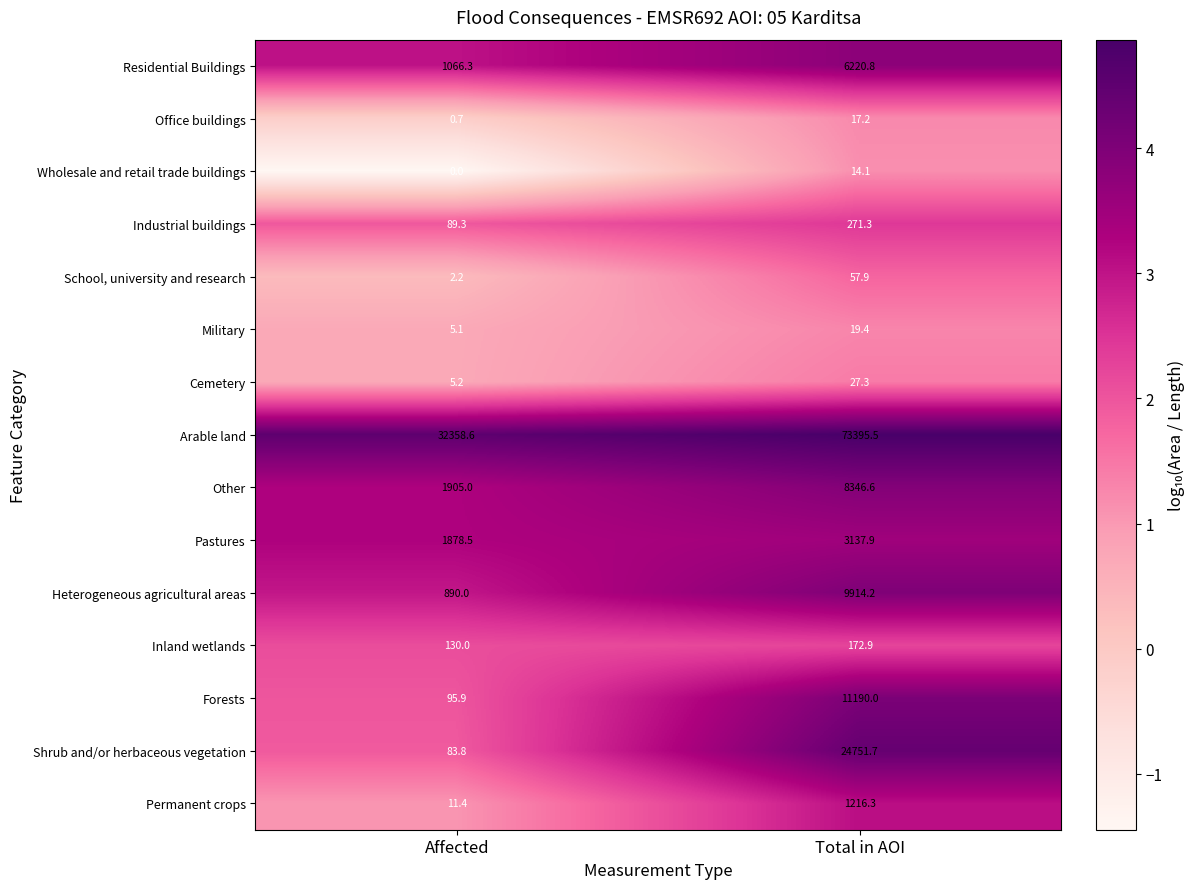

List the series in order of their peak value, lowest first.

Wholesale and retail trade buildings, Office buildings, Military, Cemetery, School, university and research, Inland wetlands, Industrial buildings, Permanent crops, Pastures, Residential Buildings, Other, Heterogeneous agricultural areas, Forests, Shrub and/or herbaceous vegetation, Arable land